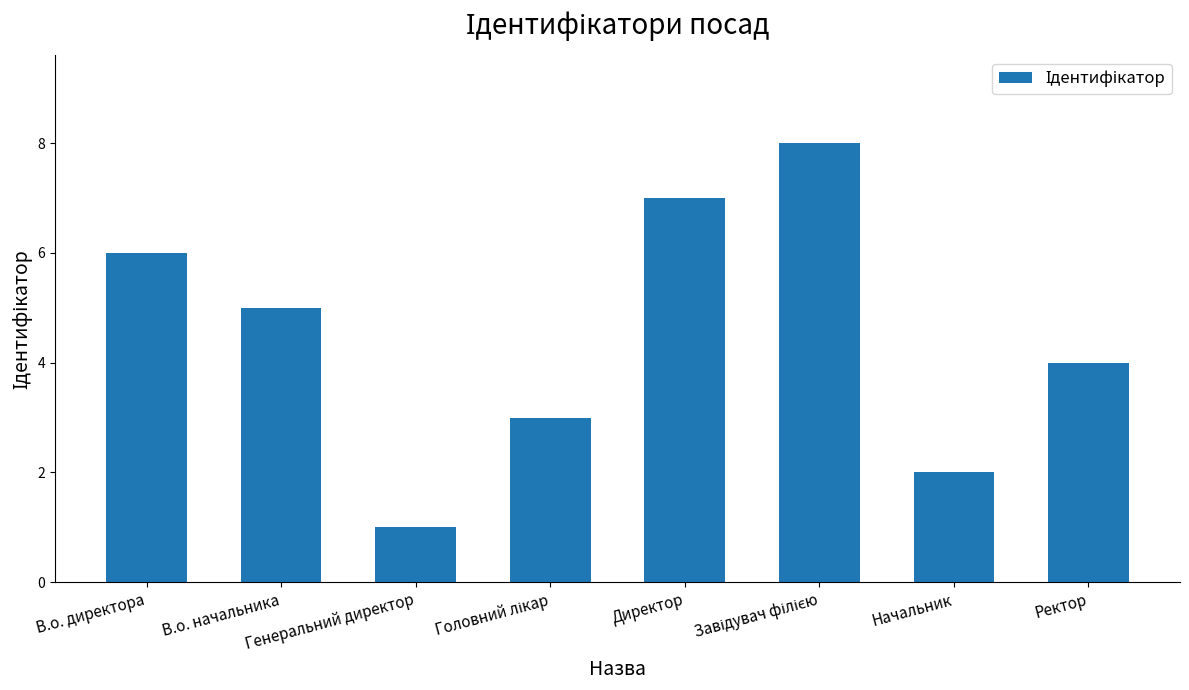

What is the difference between the second highest and second lowest values?

5